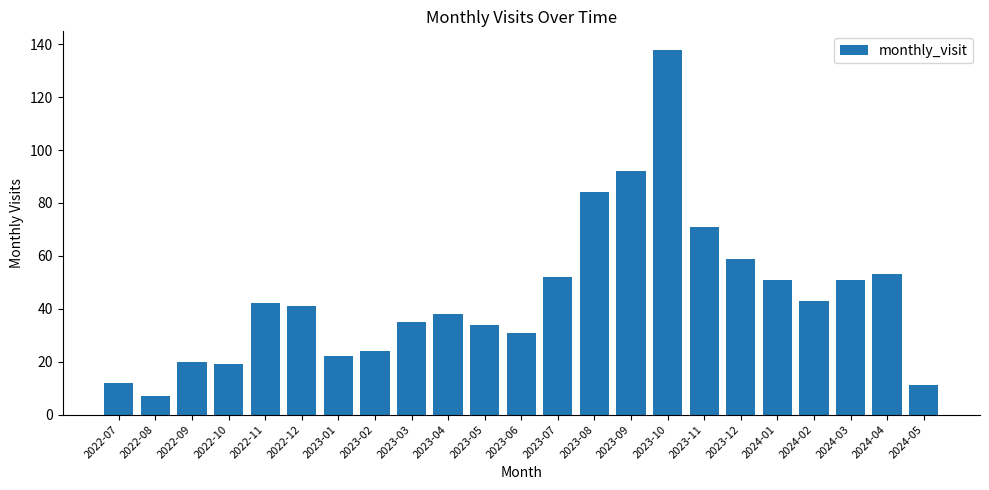

What is the label of the 16th bar from the right?

2023-02